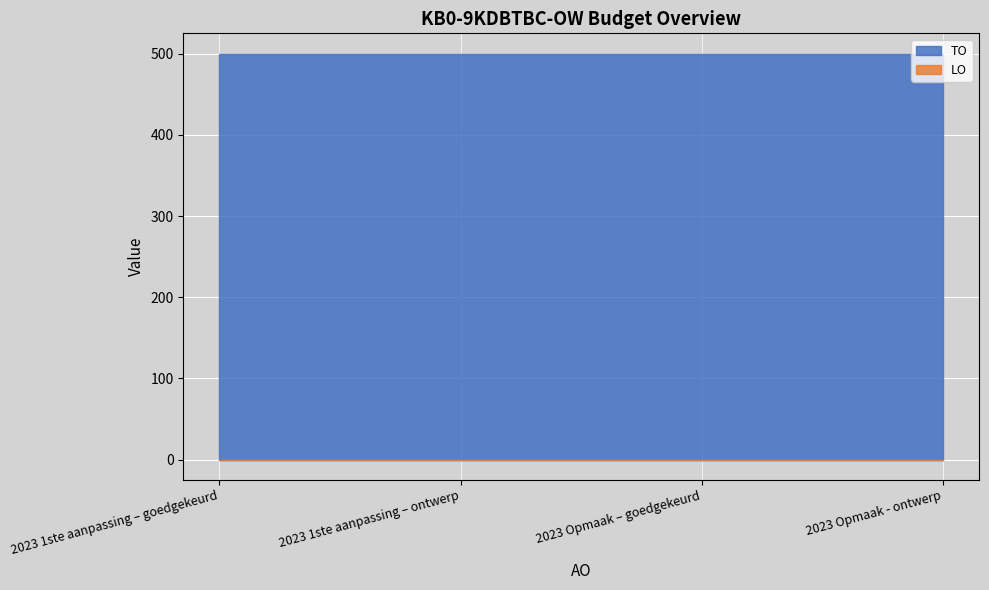

What value does the TO series have at 2023 1ste aanpassing – ontwerp?

500